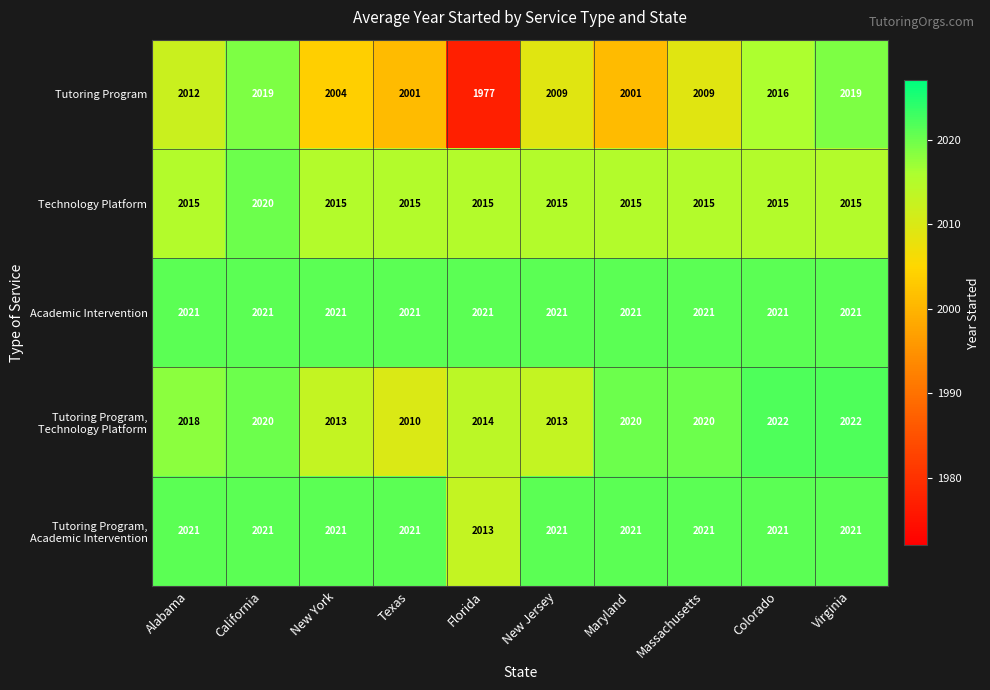

What is the total value across all series at Virginia?

10098